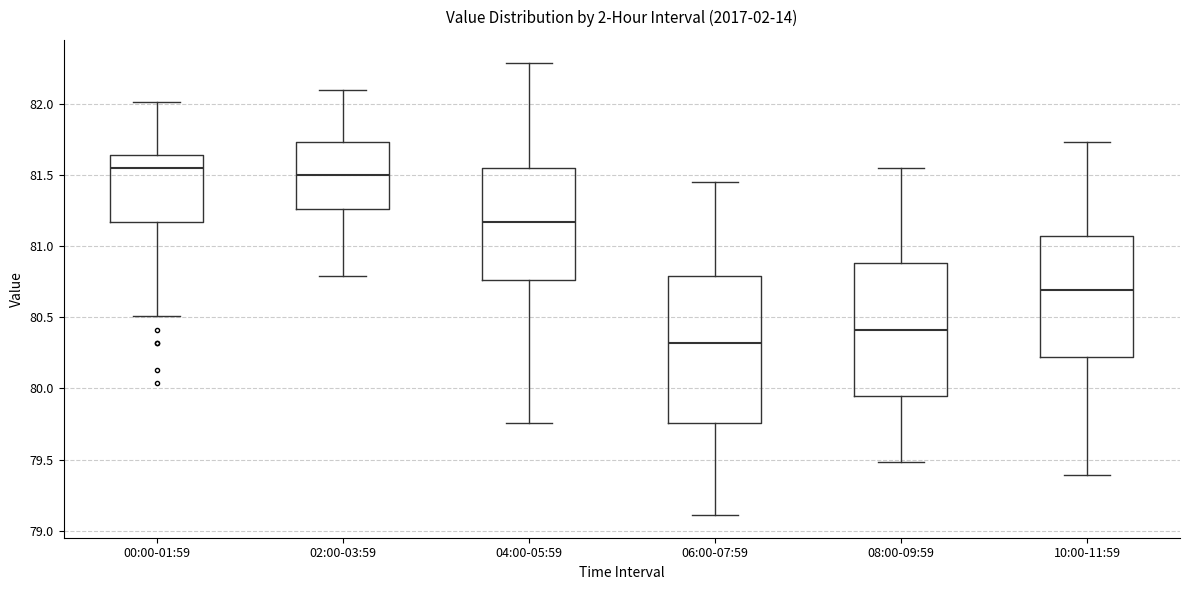

Reading left to right, read every box against the y-axis: the position of its median line, the range the box covers, and the ends of its whiskers. The values are not printed on the chart, so give them approximately, as read against the axis.

00:00-01:59: median 81.55, box 81.15 to 81.65, whiskers 80.50 to 82.00
02:00-03:59: median 81.50, box 81.25 to 81.75, whiskers 80.80 to 82.10
04:00-05:59: median 81.15, box 80.75 to 81.55, whiskers 79.75 to 82.30
06:00-07:59: median 80.30, box 79.75 to 80.80, whiskers 79.10 to 81.45
08:00-09:59: median 80.40, box 79.95 to 80.90, whiskers 79.50 to 81.55
10:00-11:59: median 80.70, box 80.20 to 81.05, whiskers 79.40 to 81.75